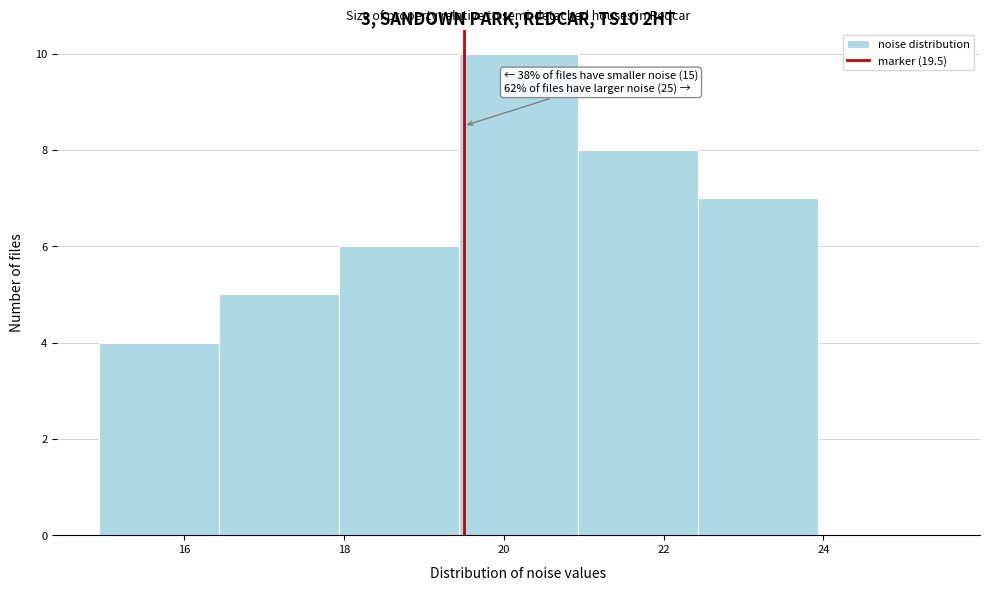

Which range on the x-axis has the tallest bar?

19.4 to 21.0